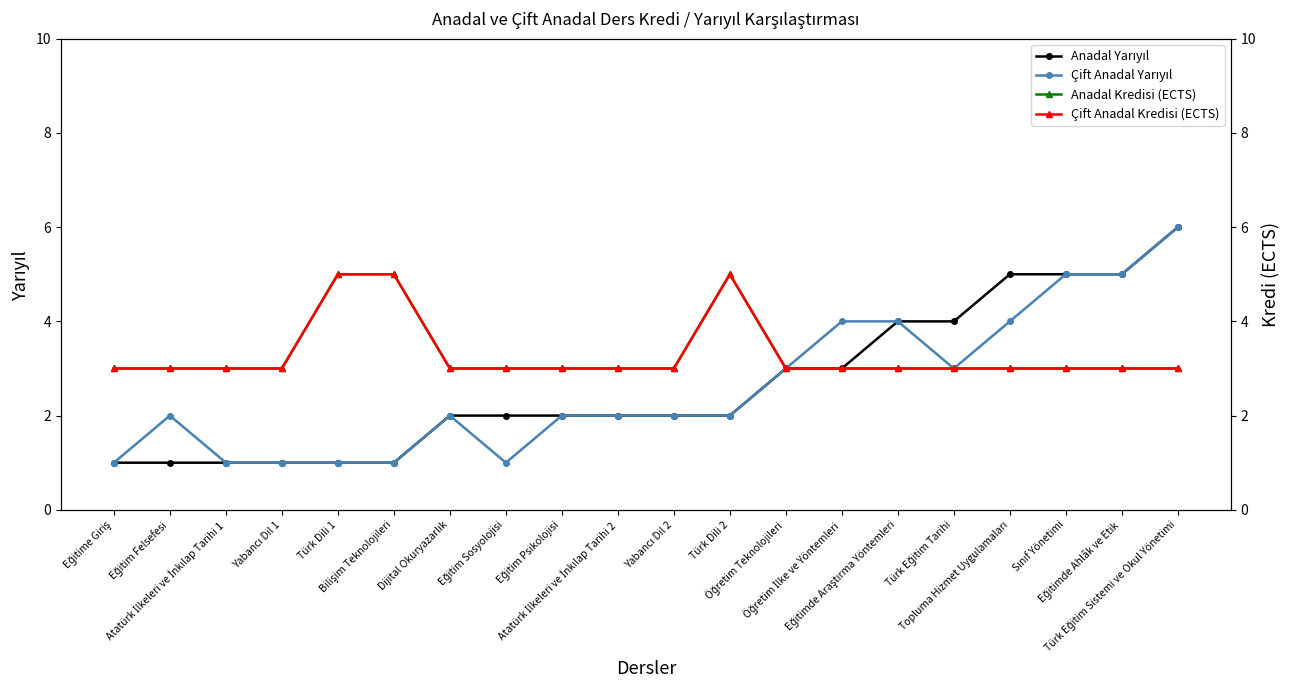

Is it true that Çift Anadal Kredisi (ECTS) equals 3 at Topluma Hizmet Uygulamaları?

True